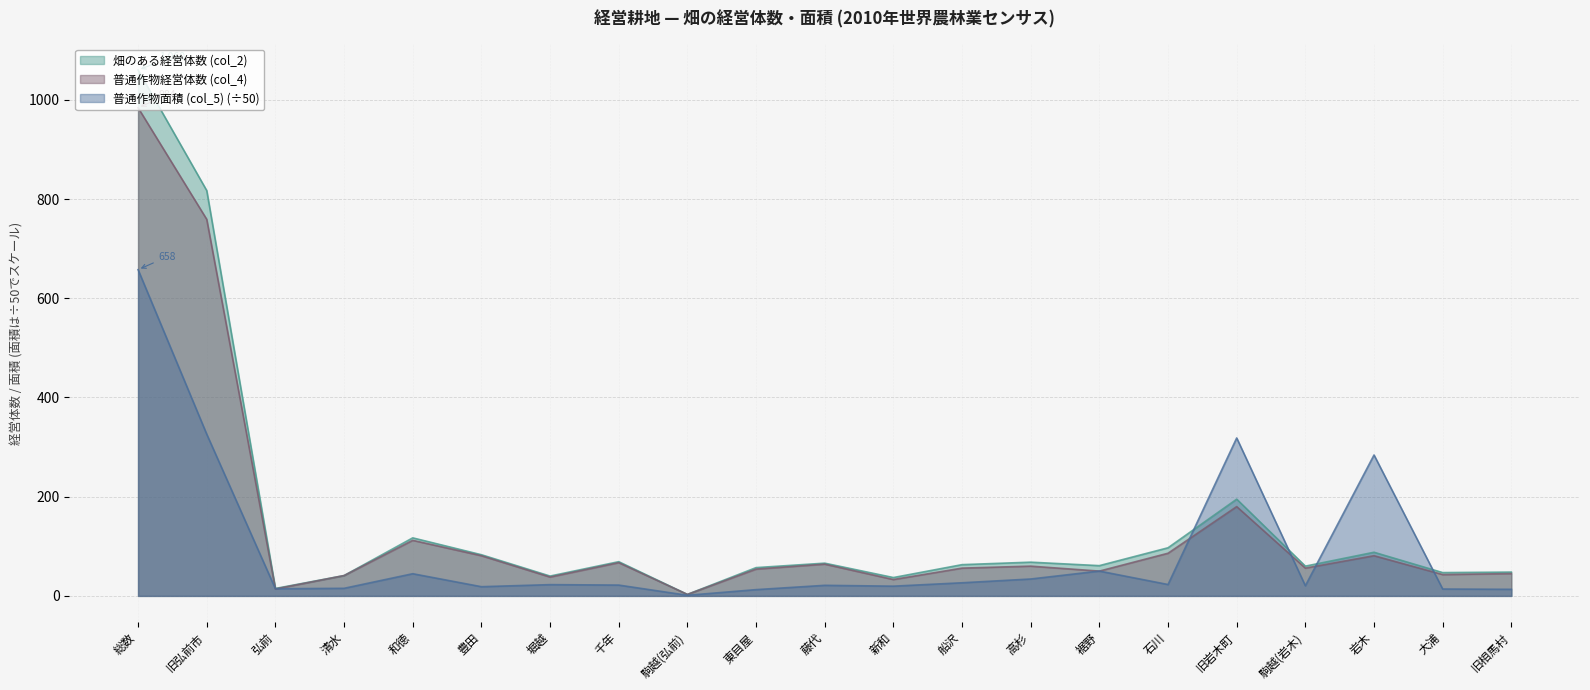

What is the label of the 19th point from the right?

弘前